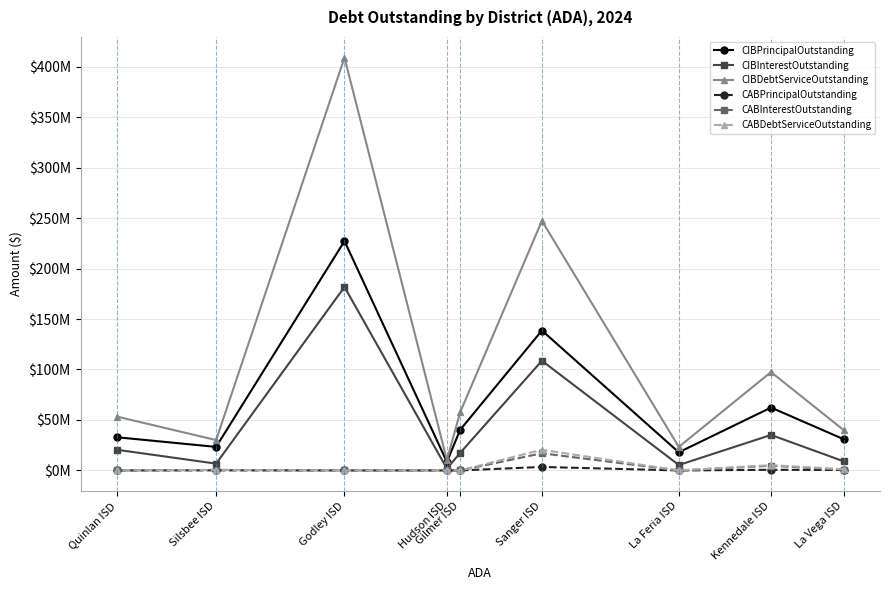

Reading left to right, extract all data points from this chart.

CIBPrincipalOutstanding: La Vega ISD=30940000.0	Kennedale ISD=62280000.0	La Feria ISD=17952000.0	Sanger ISD=138605000.0	Gilmer ISD=40205000.0	Hudson ISD=8500000.0	Godley ISD=227180000.0	Silsbee ISD=23320000.0	Quinlan ISD=32890000.0
CIBInterestOutstanding: La Vega ISD=9050793.5	Kennedale ISD=35152913.2	La Feria ISD=5366520.1	Sanger ISD=108636337.5	Gilmer ISD=17334950.0	Hudson ISD=1813026.3	Godley ISD=181733970.8	Silsbee ISD=6741810.0	Quinlan ISD=20482451.1
CIBDebtServiceOutstanding: La Vega ISD=39990793.5	Kennedale ISD=97432913.2	La Feria ISD=23318520.1	Sanger ISD=247241337.5	Gilmer ISD=57539950.0	Hudson ISD=10313026.3	Godley ISD=408913970.8	Silsbee ISD=30061810.0	Quinlan ISD=53372451.1
CABPrincipalOutstanding: La Vega ISD=444999.5	Kennedale ISD=635024.7	La Feria ISD=0.0	Sanger ISD=3460175.7	Gilmer ISD=0.0	Hudson ISD=0.0	Godley ISD=0.0	Silsbee ISD=104997.4	Quinlan ISD=0.0
CABInterestOutstanding: La Vega ISD=690000.6	Kennedale ISD=4629975.3	La Feria ISD=0.0	Sanger ISD=17009824.3	Gilmer ISD=0.0	Hudson ISD=0.0	Godley ISD=0.0	Silsbee ISD=475002.6	Quinlan ISD=0.0
CABDebtServiceOutstanding: La Vega ISD=1135000.0	Kennedale ISD=5265000.0	La Feria ISD=0.0	Sanger ISD=20470000.0	Gilmer ISD=0.0	Hudson ISD=0.0	Godley ISD=0.0	Silsbee ISD=580000.0	Quinlan ISD=0.0